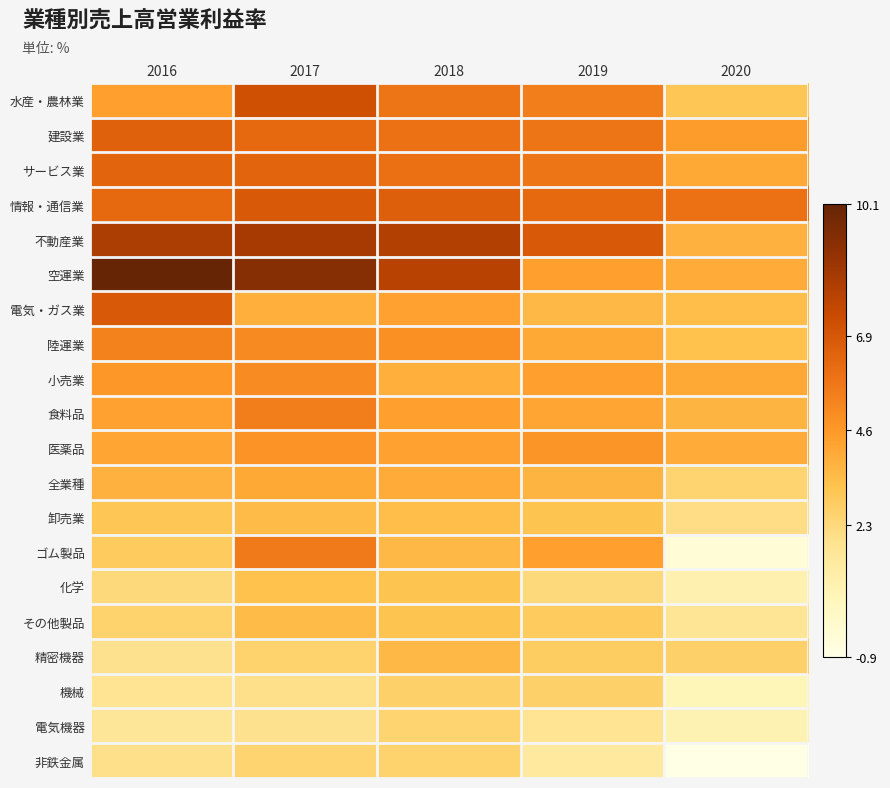

What is the smallest value displayed?

-0.9